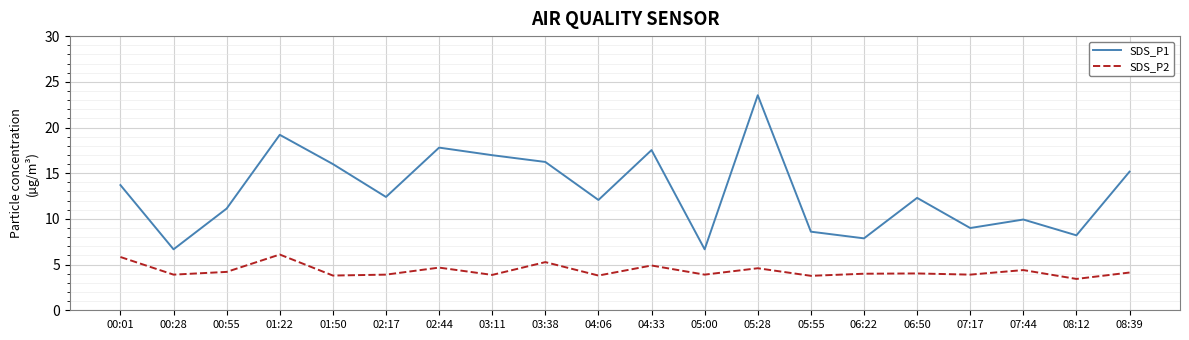

True or false: SDS_P1 has a value of 8.2 at 08:12.

True